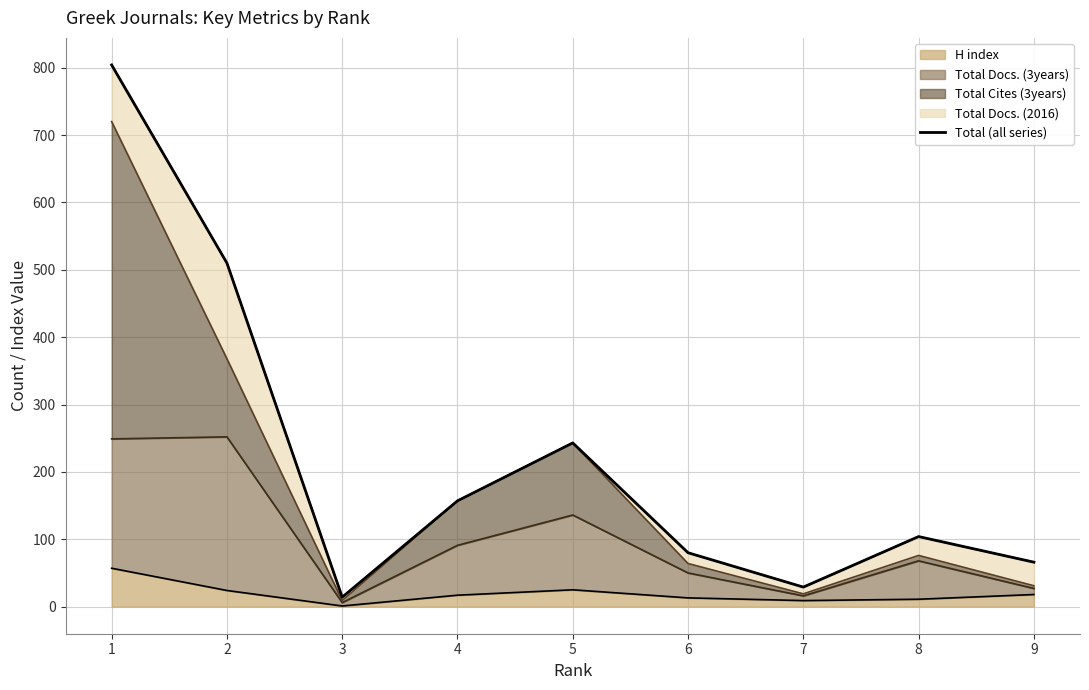

What is the smallest value displayed?

14